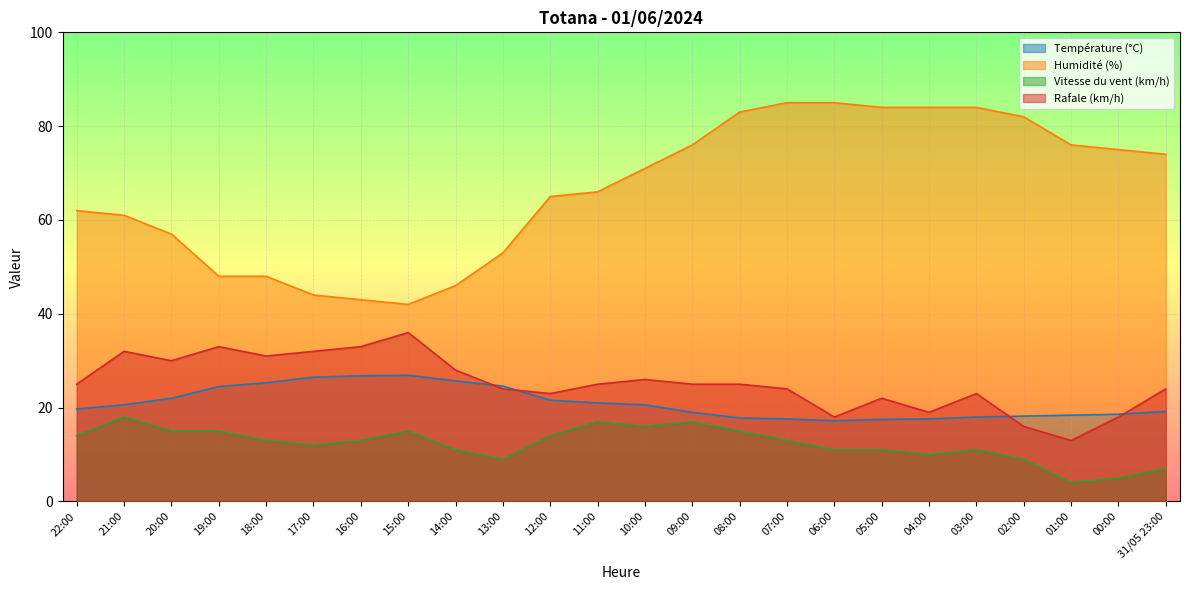

Between 19:00 and 22:00, which is larger?

19:00